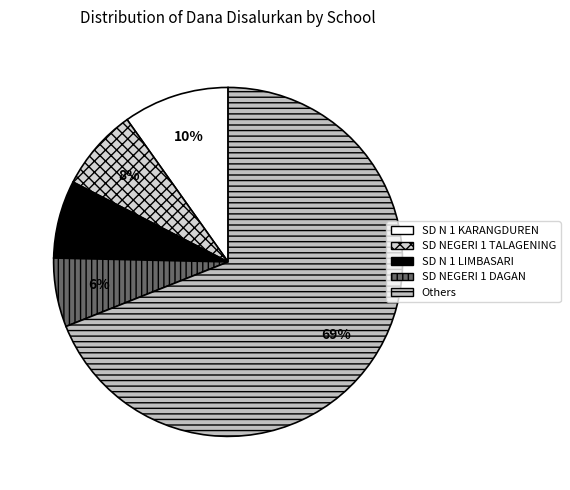

Count the number of slices in the pie.

5